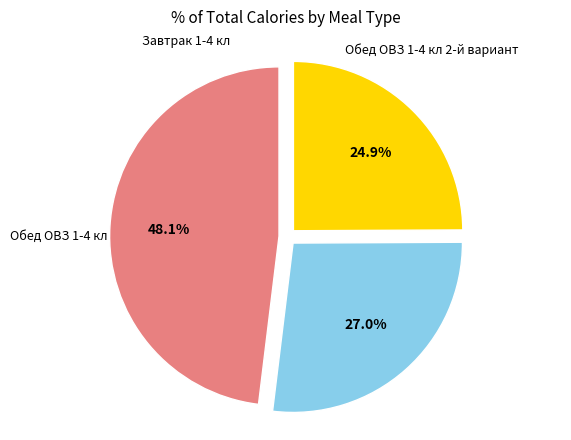

To the nearest percent, what percentage of the pie is Завтрак 1-4 кл?

48%